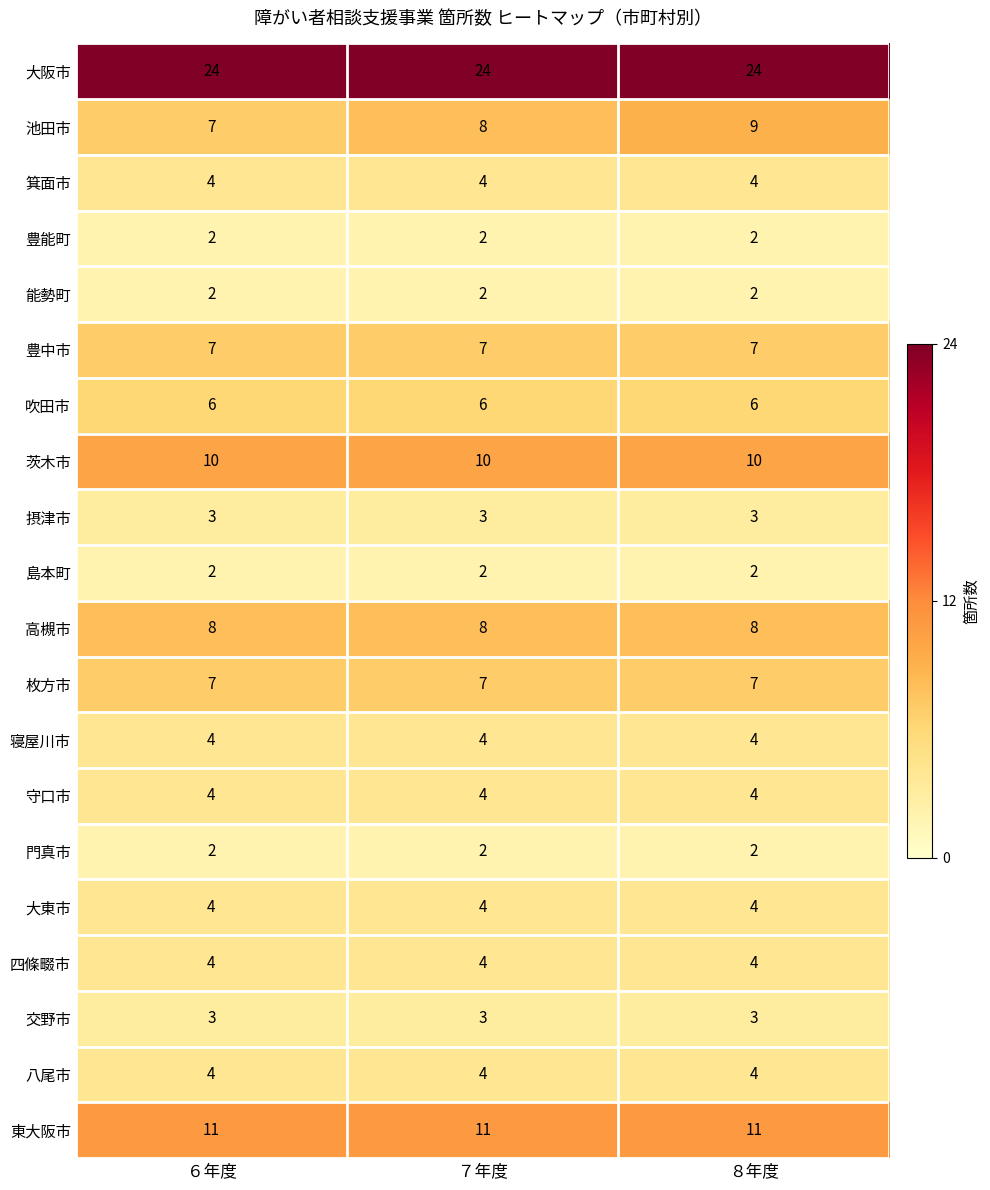

Which series has the largest range (max minus min)?

池田市